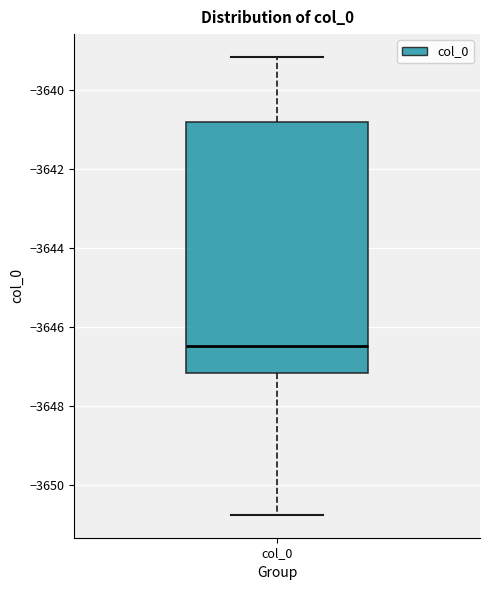

Transcribe this box plot: give where the median line is, the range the box spans, and where the two whiskers end, as read against the y-axis. The values are not printed on the chart, so give them approximately, as read against the axis.

median -3646.4, box -3647.2 to -3640.8, whiskers -3650.8 to -3639.2